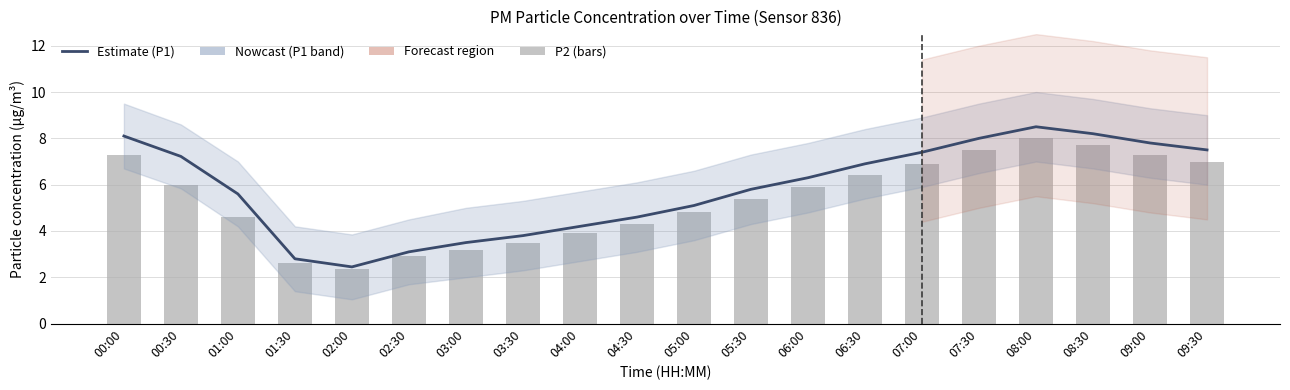

What is the total value across all series at 01:30?

5.4